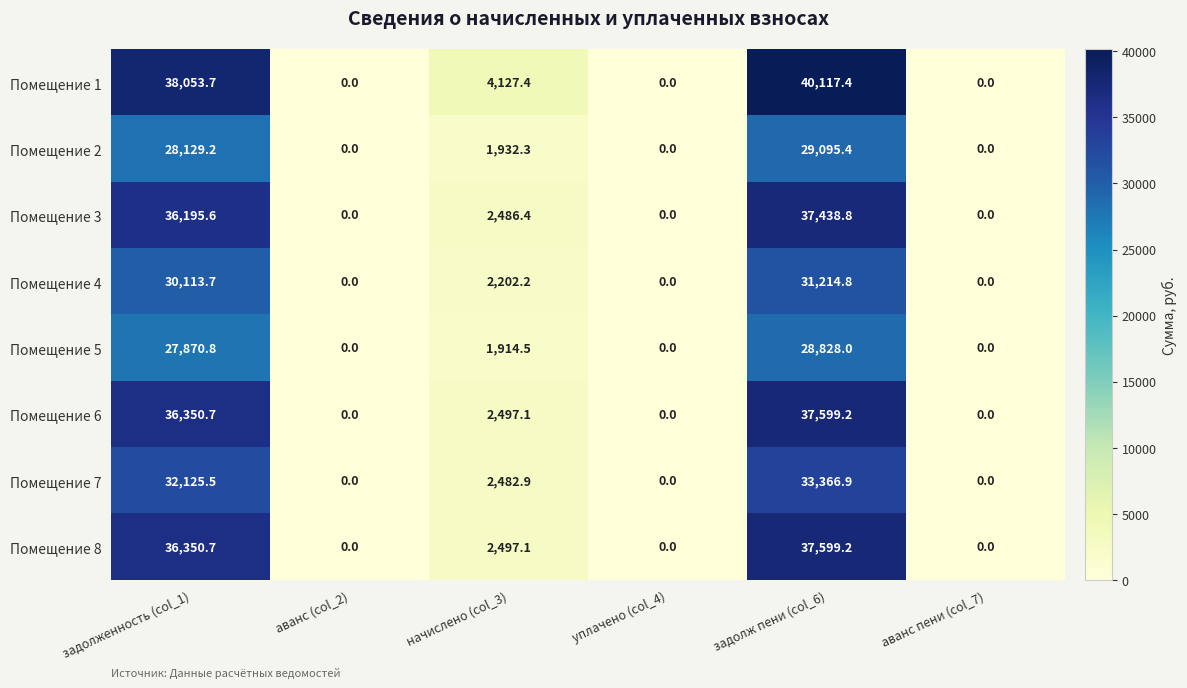

At which label does Помещение 7 first exceed 2482?

задолженность (col_1)